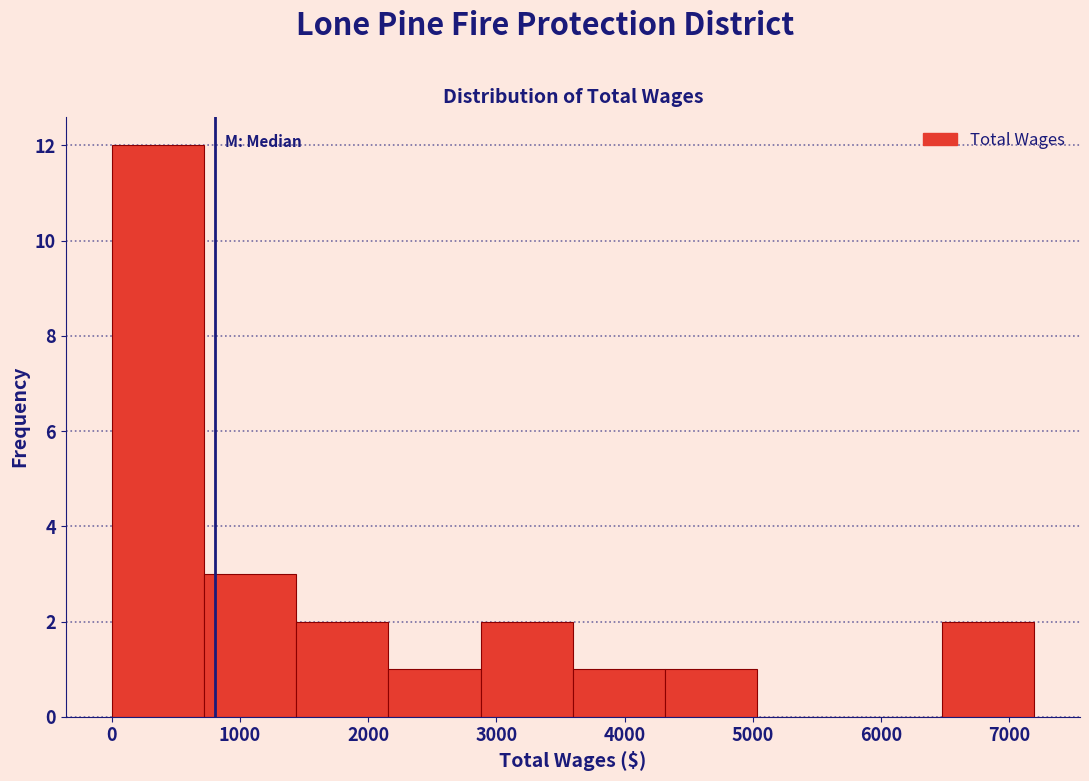

What is the height of the bar covering 1400 to 2200 on the x-axis? Neither the bar edges nor the heights are printed on the chart, so give them approximately, as read against the axes.

2